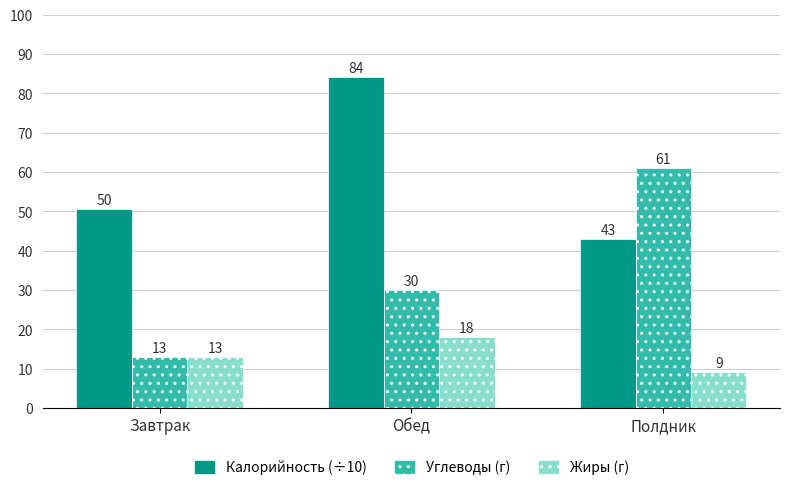

What is the spread (max minus min) of values at Завтрак?

37.5